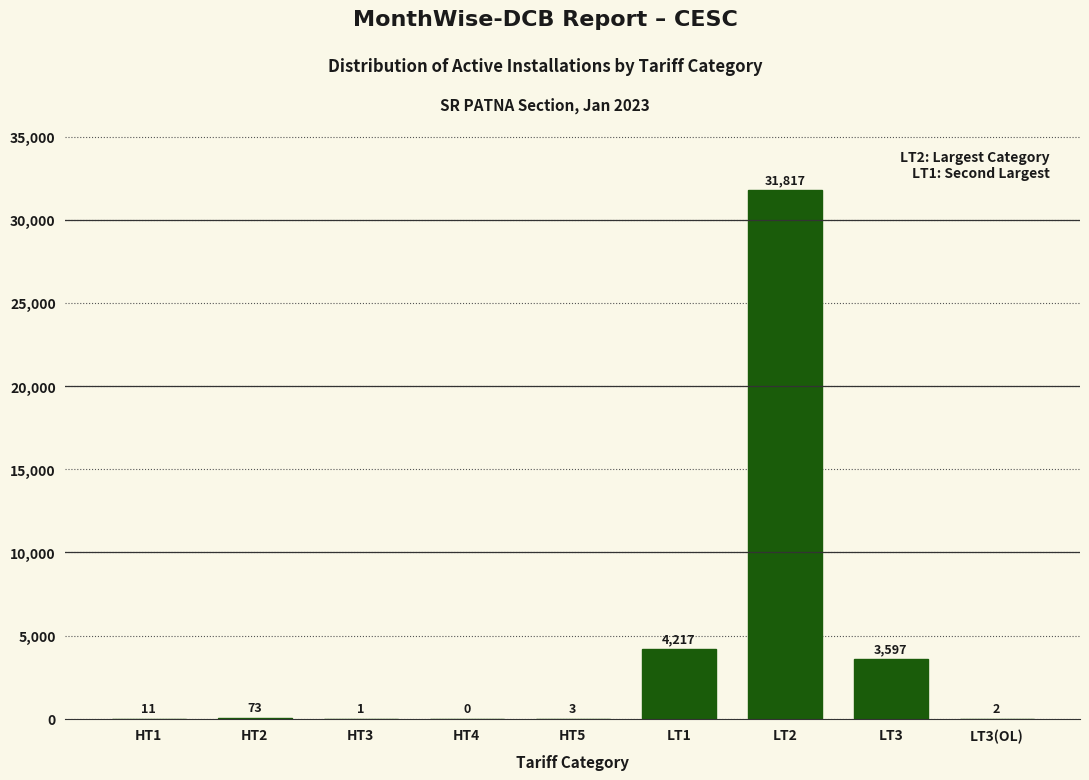

Reading left to right, extract all data points from this chart.

HT1=11	HT2=73	HT3=1	HT4=0	HT5=3	LT1=4217	LT2=31817	LT3=3597	LT3(OL)=2